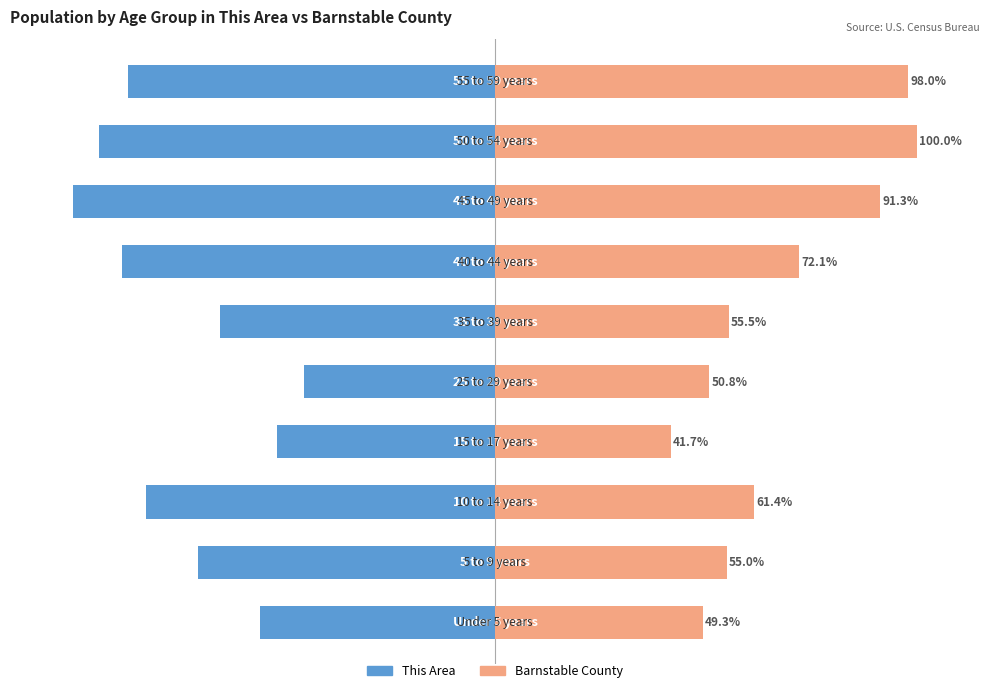

Count the number of data series in this chart.

2